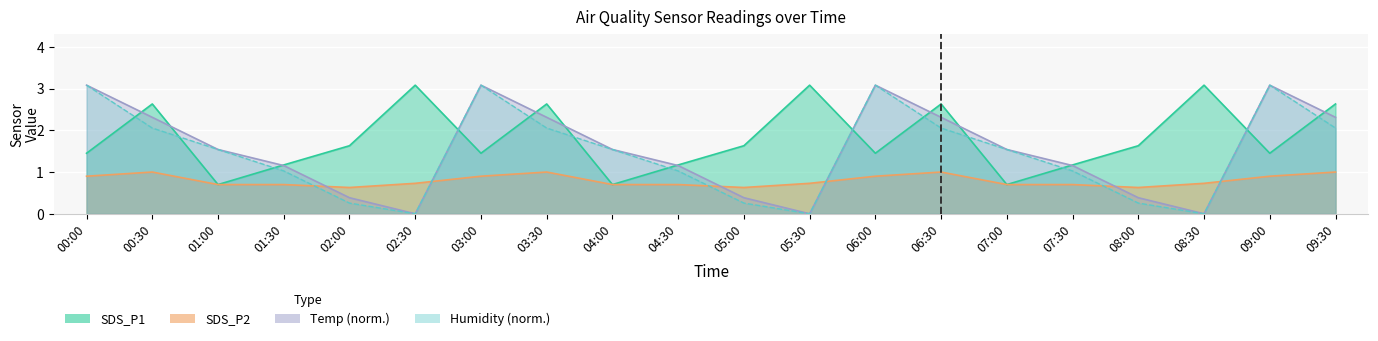

What value does the Humidity series have at 05:00?

0.3